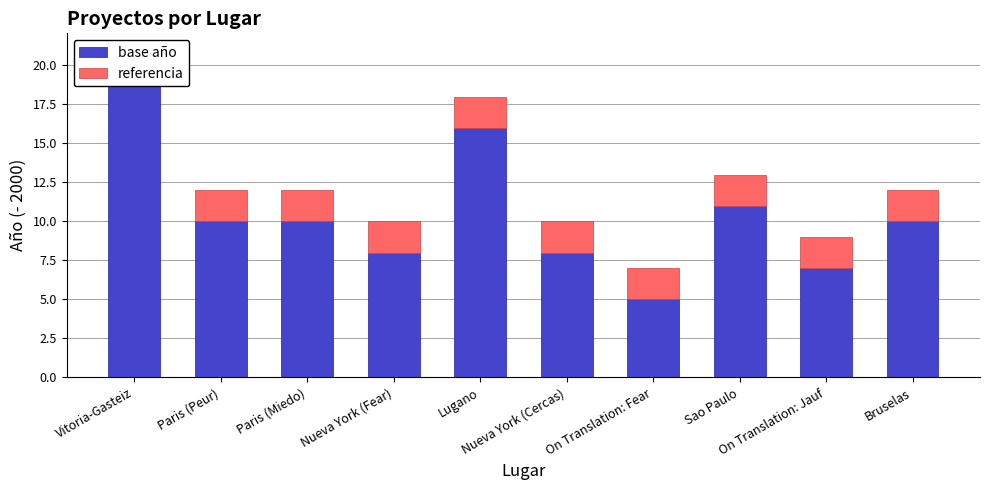

Between Nueva York (Fear) and Bruselas, which series saw the biggest shift?

base año